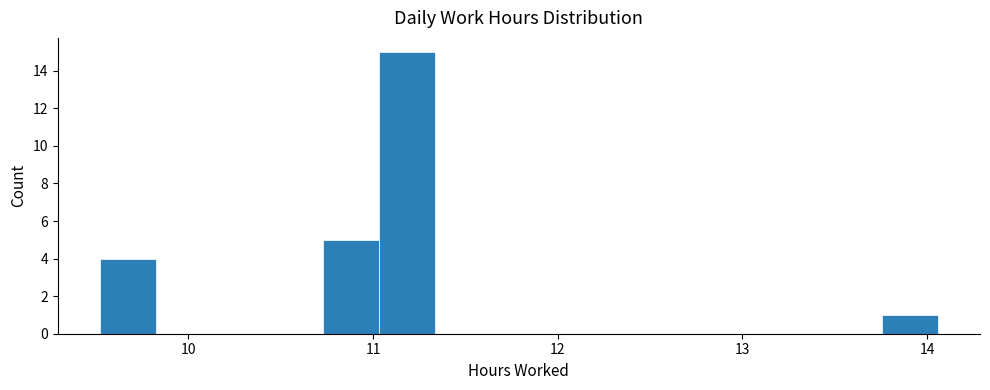

Read against the x-axis, roughly where is the centre of the tallest bar?

11.2